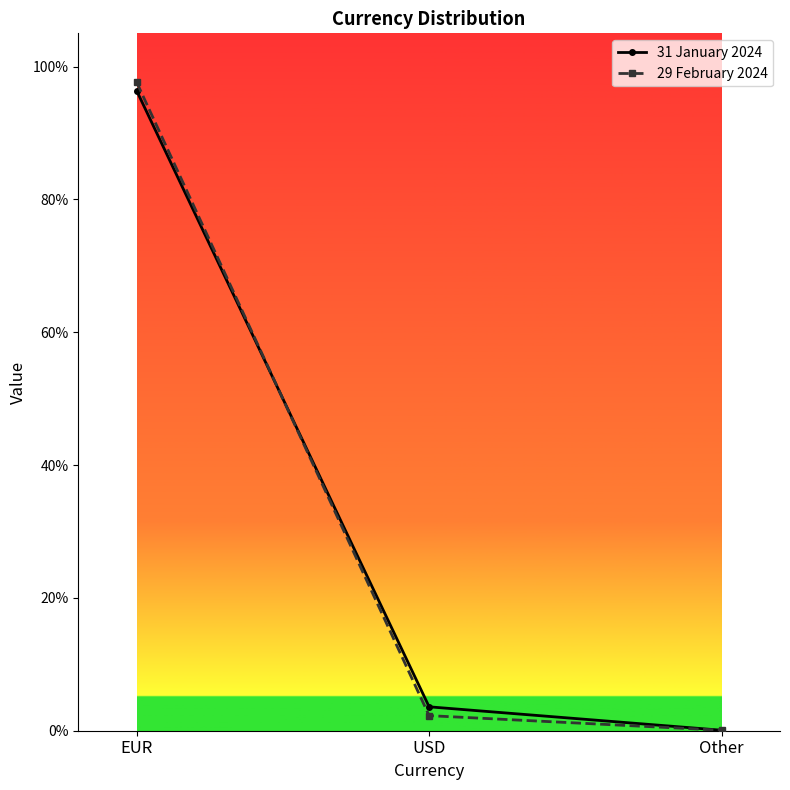

Which category has the lowest value across all series?

Other